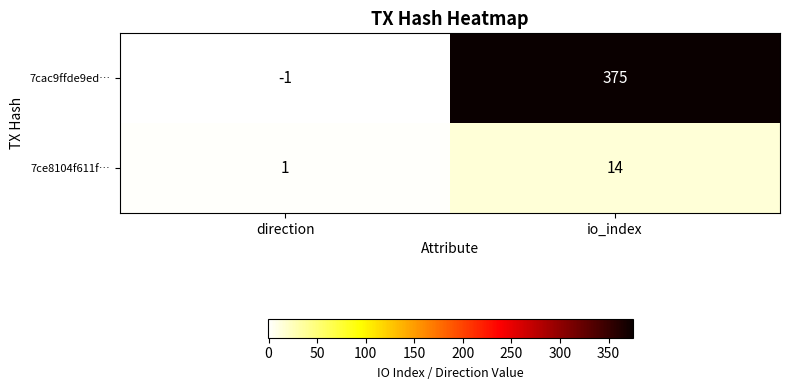

What is the difference between the maximum and minimum values in the 7ce8104f611f… series?

13